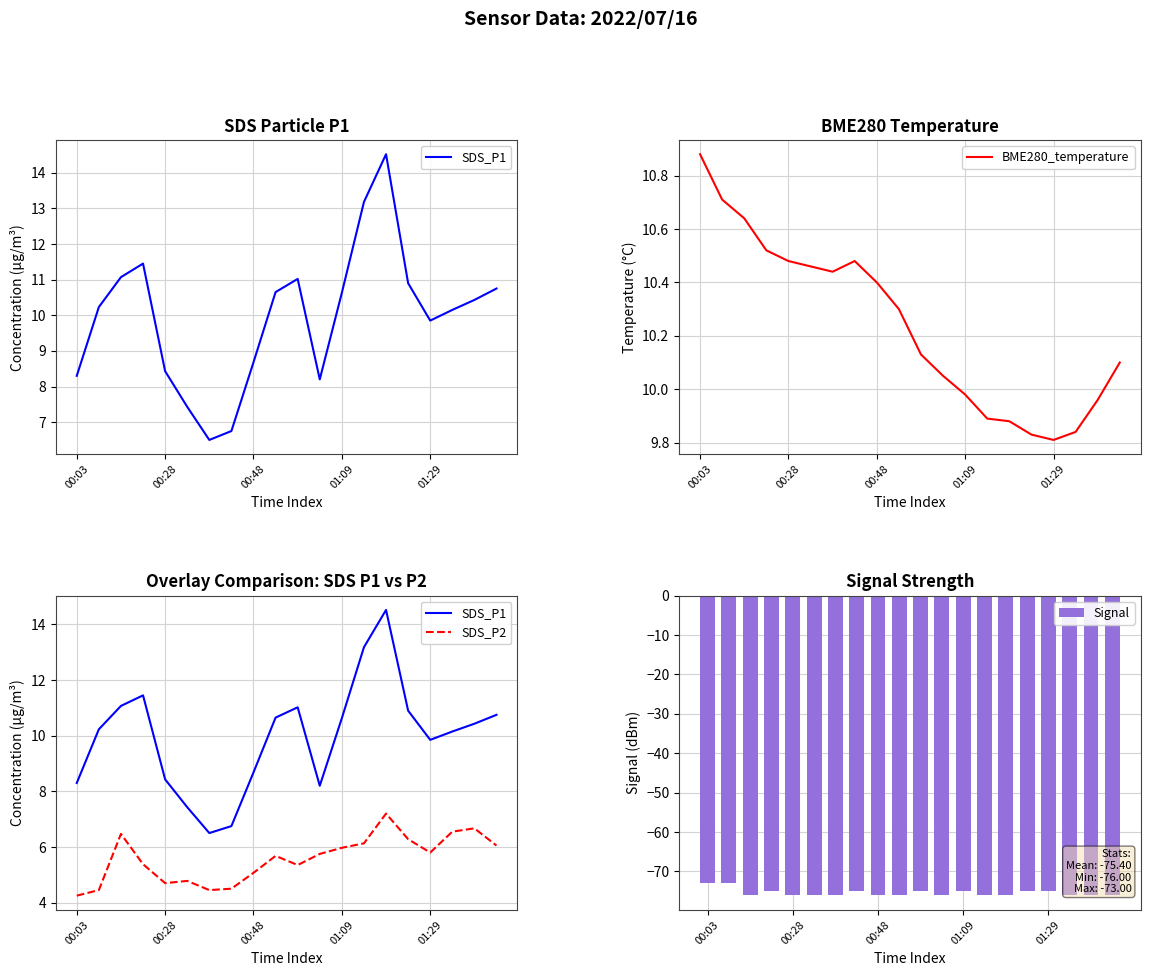

What are all the series names shown in the legend?

SDS_P1, BME280_temperature, SDS_P2, Signal